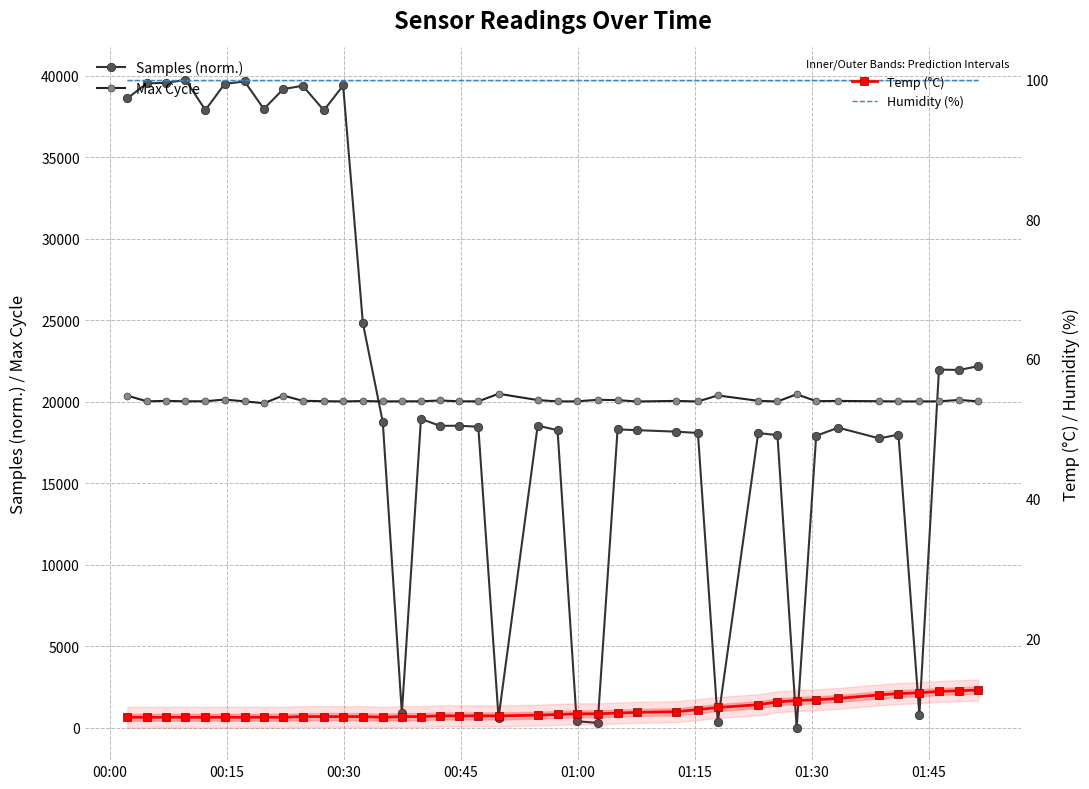

What is the maximum value for Humidity (%)?

99.9